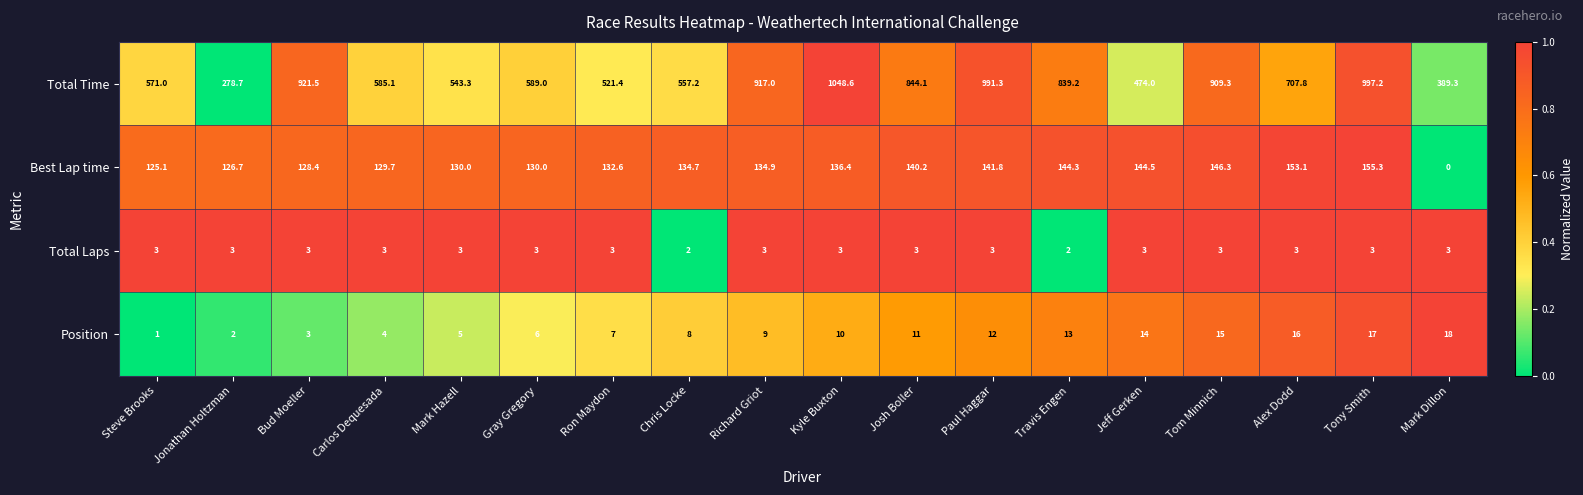

Between Steve Brooks and Bud Moeller, which series saw the biggest shift?

Total Time